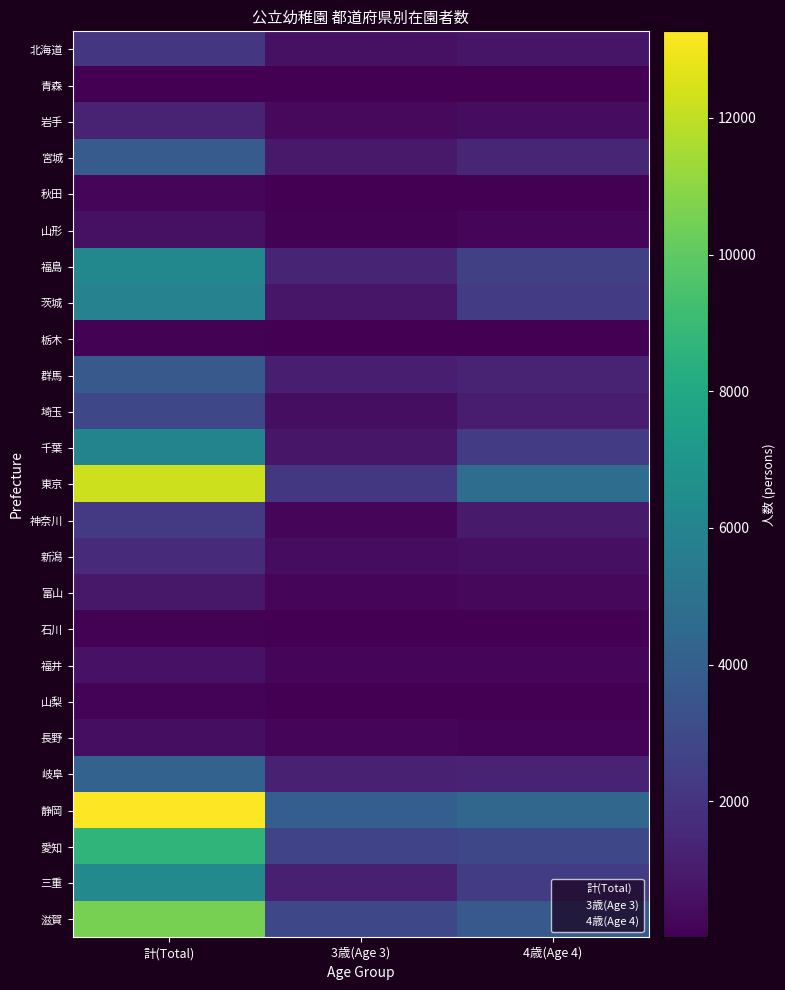

What is the spread (max minus min) of values at 計(Total)?

13228